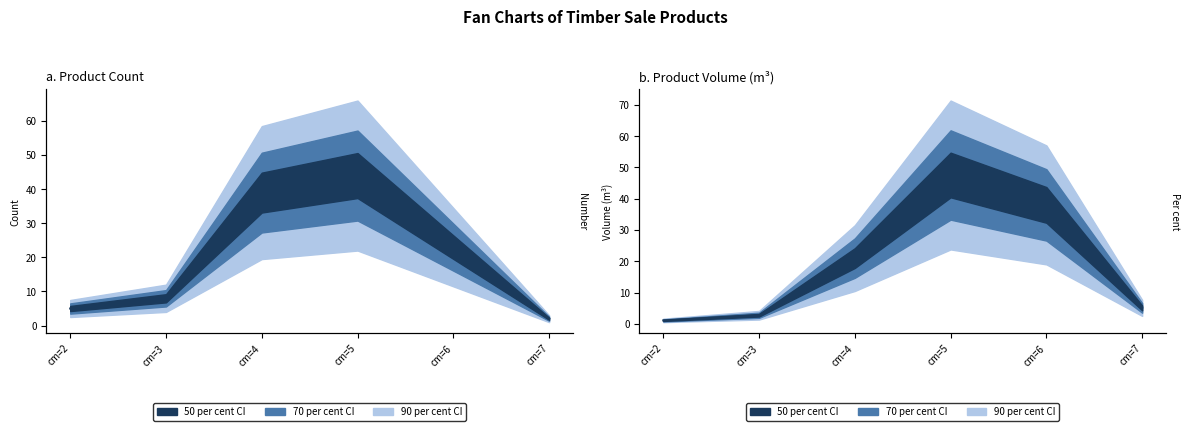

Which series has the largest range (max minus min)?

produit_vtgr